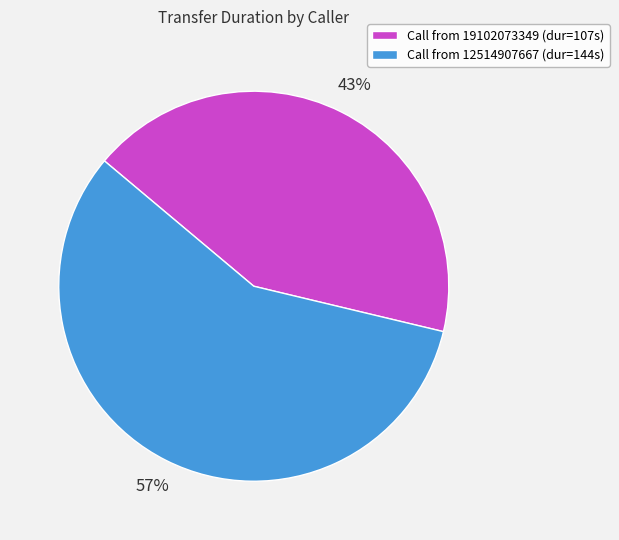

Does any single category account for the majority?

Yes